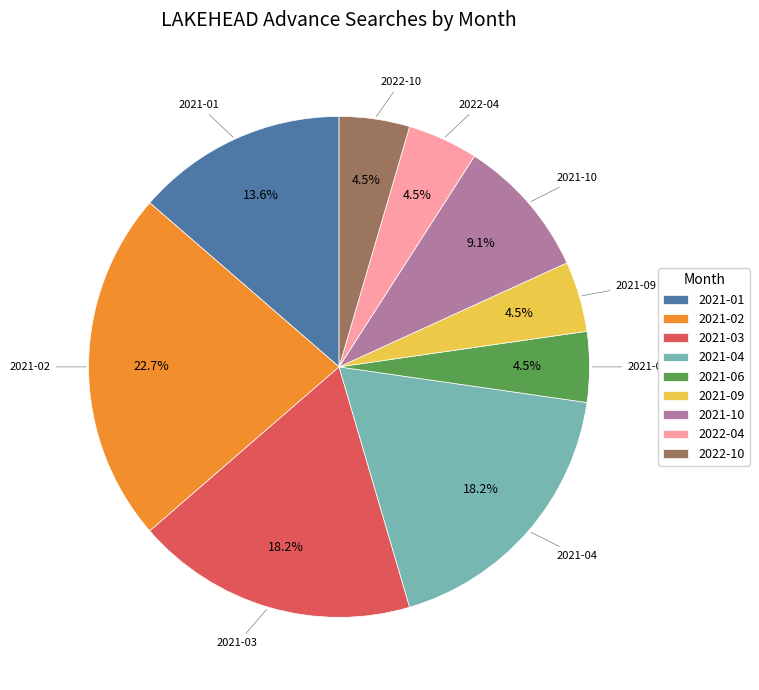

Is there a majority slice in this chart?

No